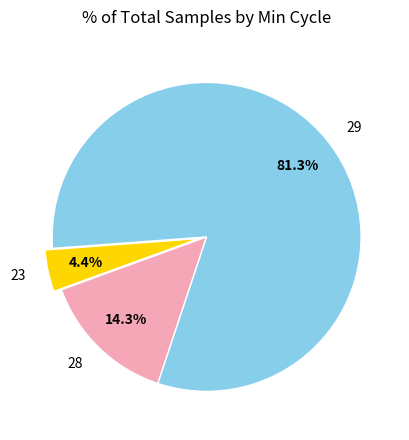

Does 29 represent more than half of the total?

Yes